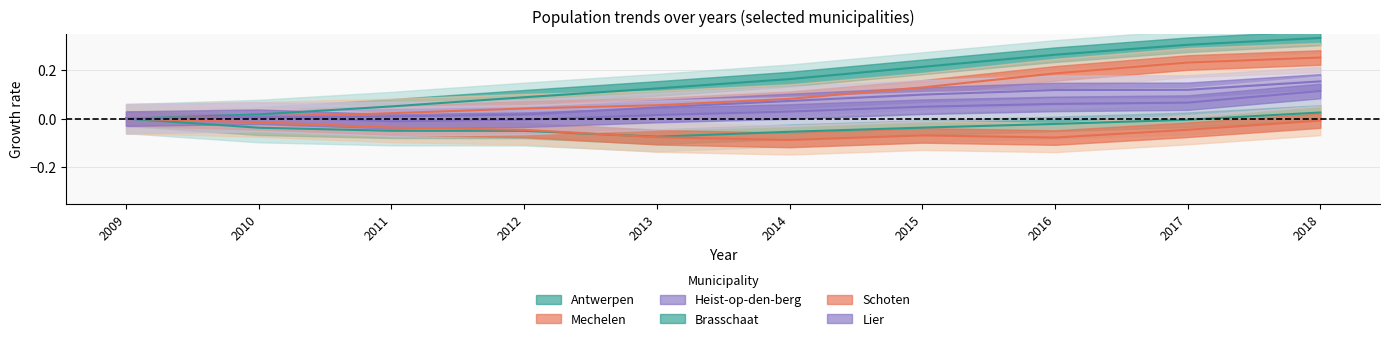

Which label corresponds to the smallest value in the chart?

2014